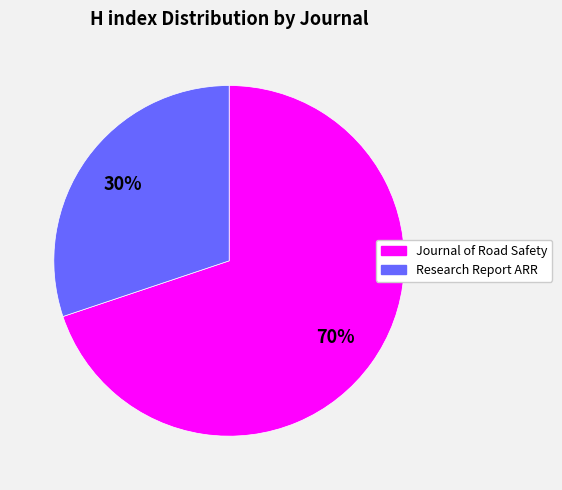

To the nearest percent, what is the difference between the Research Report ARR and Journal of Road Safety slice percentages?

40%